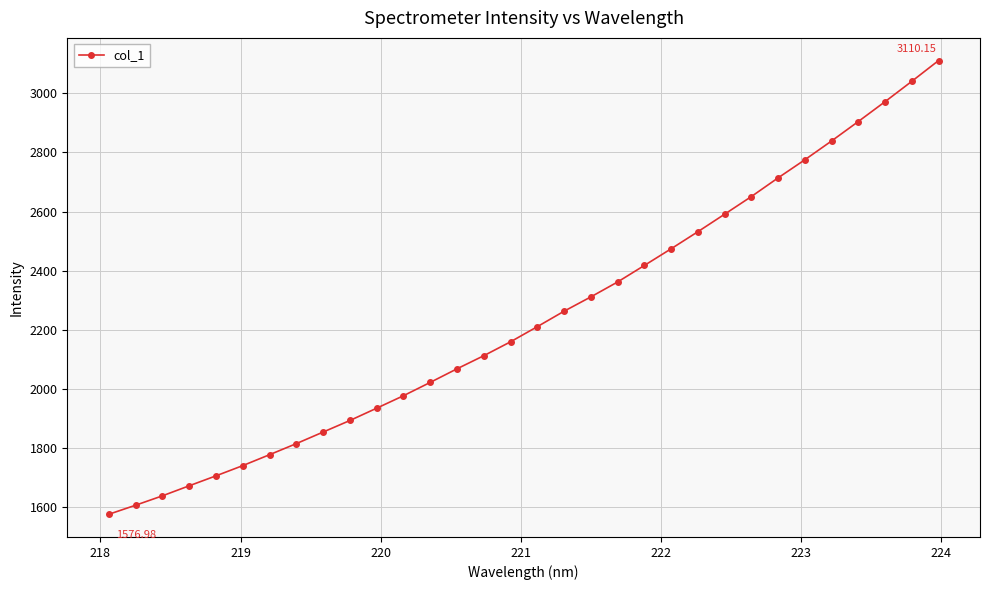

Does the chart display data point markers on the line(s)?

Yes